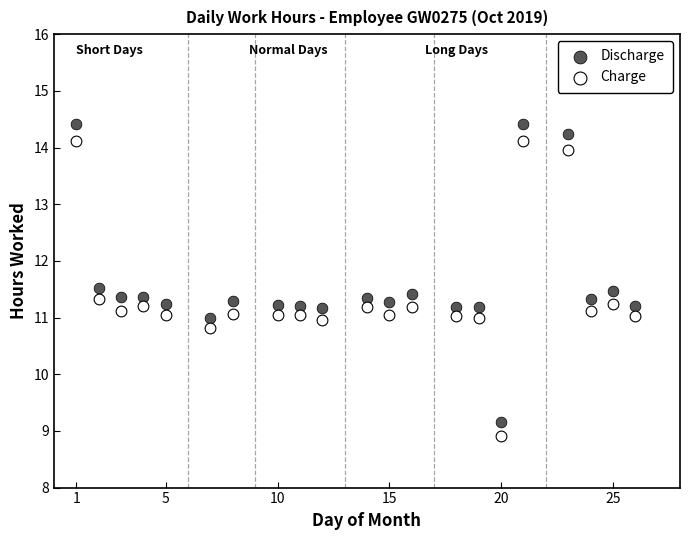

What is the X range (max minus min) for the scatter plot?

25.0